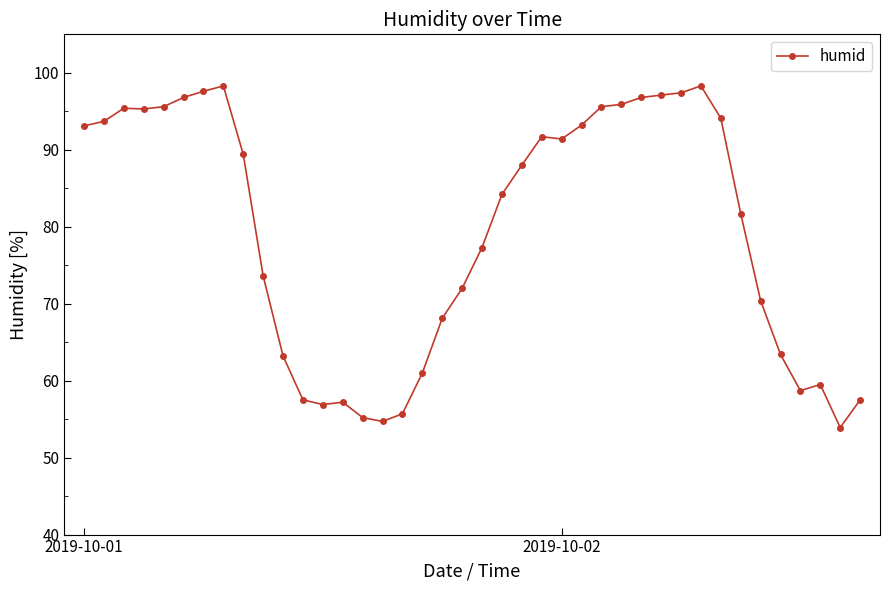

What is the average value?

79.4